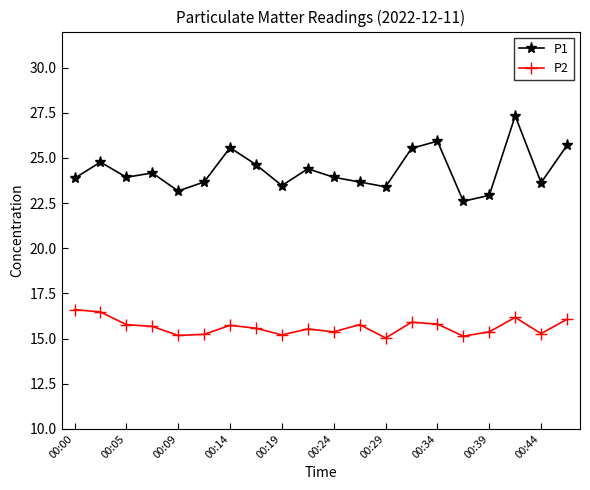

Which series has the widest spread of values?

P1